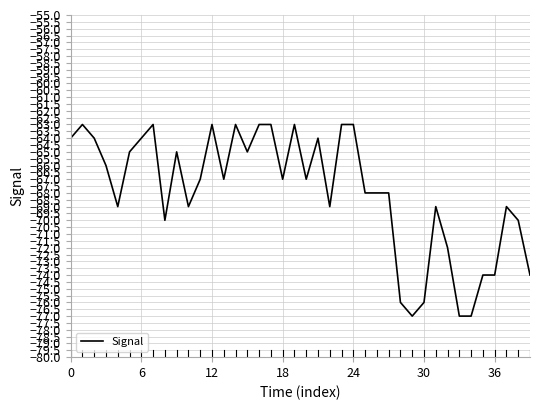

What is the difference between the maximum and minimum values?

14